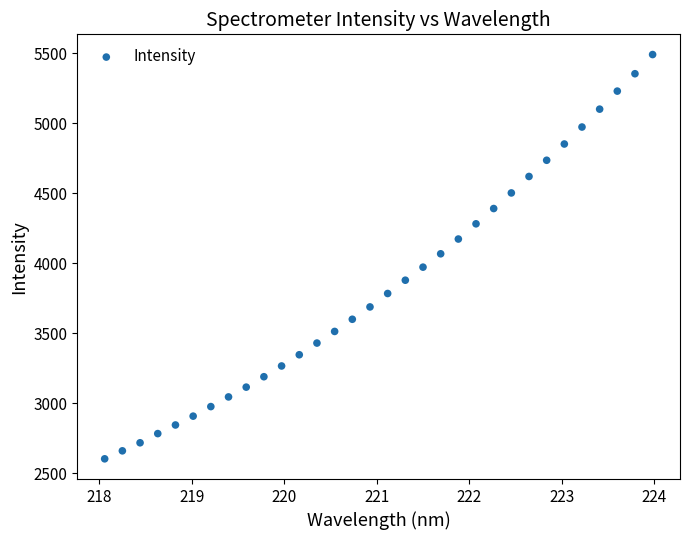

What is the range of X values (max minus min)?

5.9